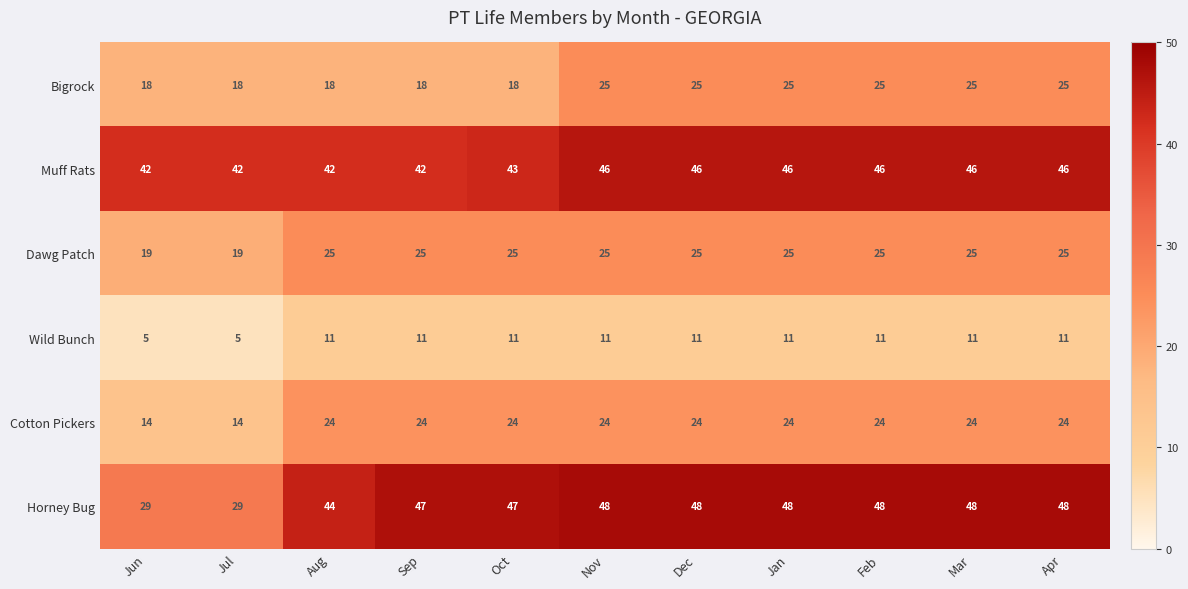

At how many categories does at least one series exceed 14?

11